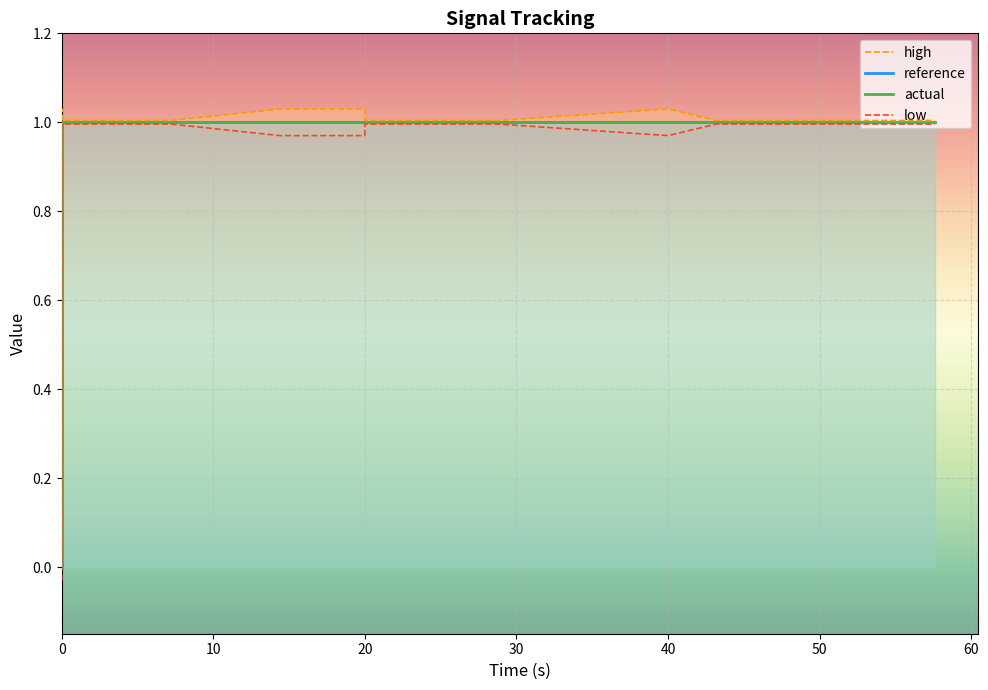

True or false: low and high intersect in this chart.

False